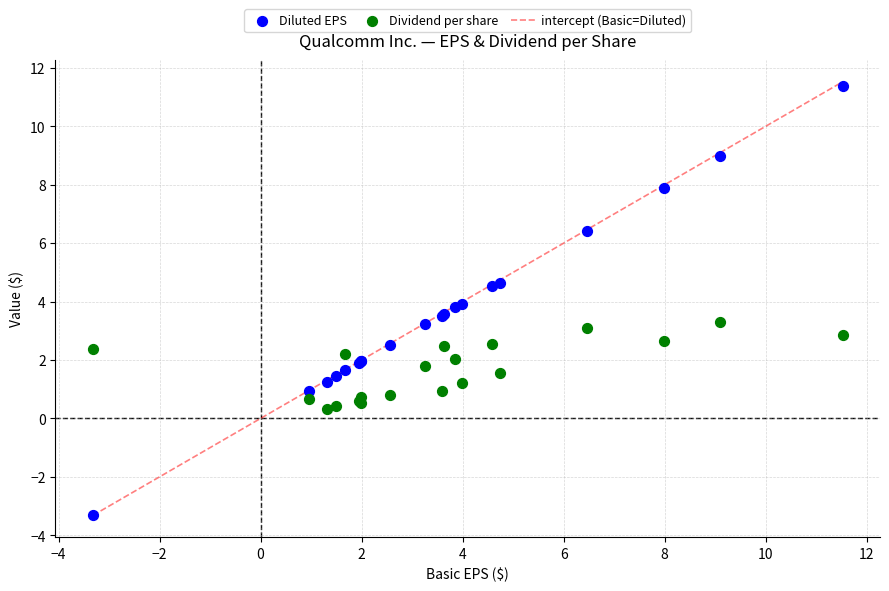

Which series has the widest spread of Y values?

Diluted EPS